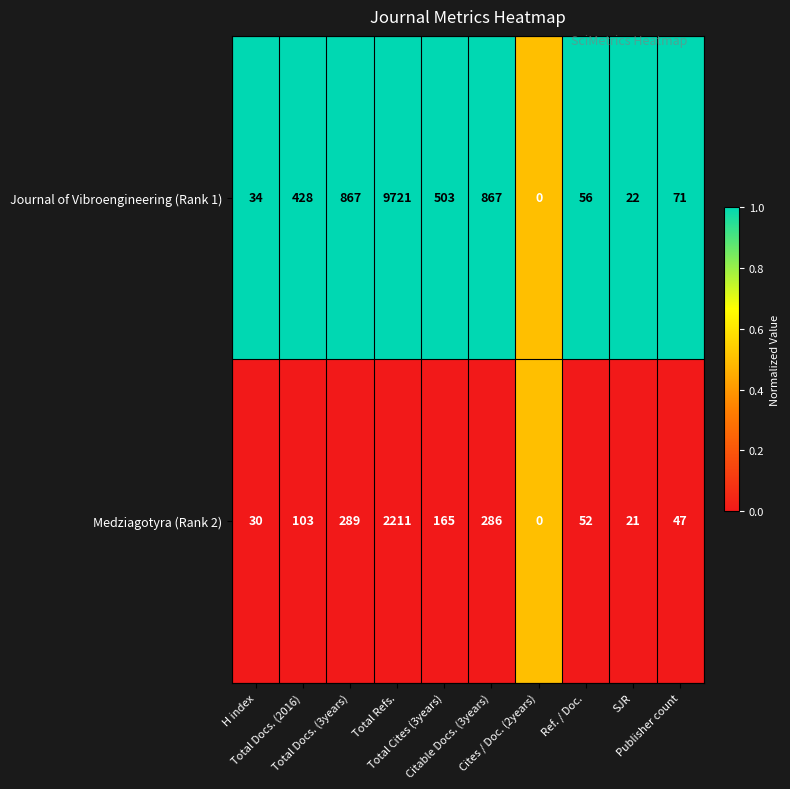

Which series changed the most between Total Docs. (3years) and Total Cites (3years)?

Journal of Vibroengineering (Rank 1)